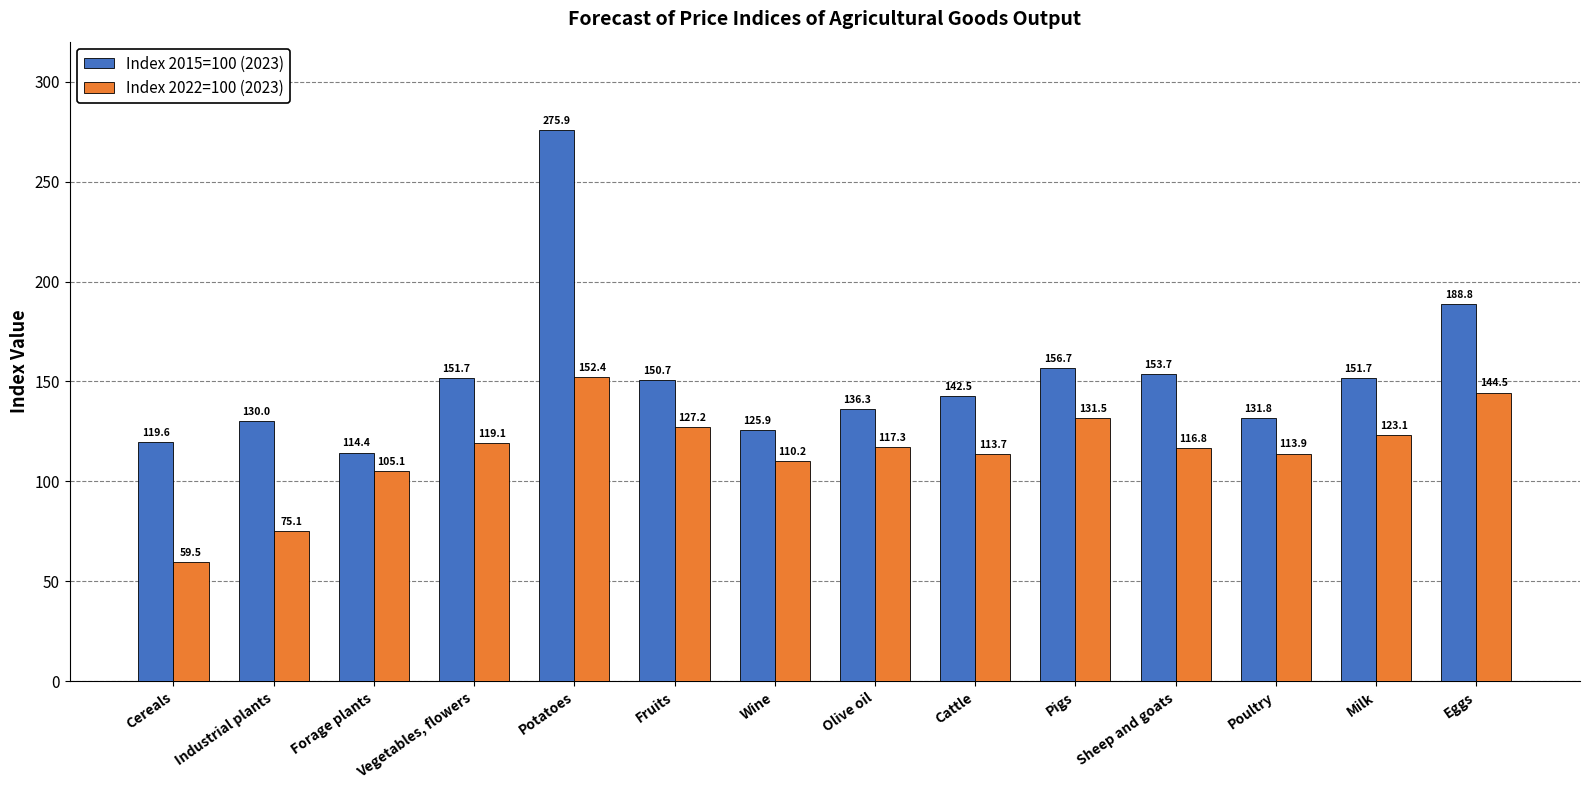

What are all the series names shown in the legend?

Index 2015=100 (2023), Index 2022=100 (2023)